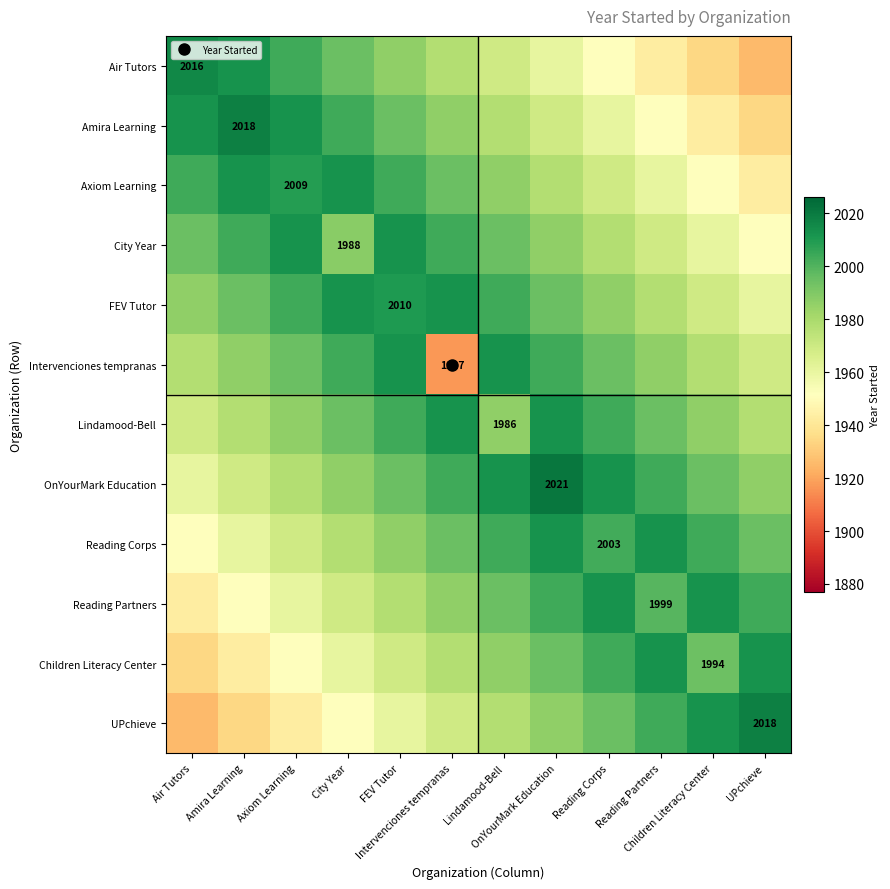

True or false: UPchieve has a value of 3472.6 at OnYourMark Education.

False